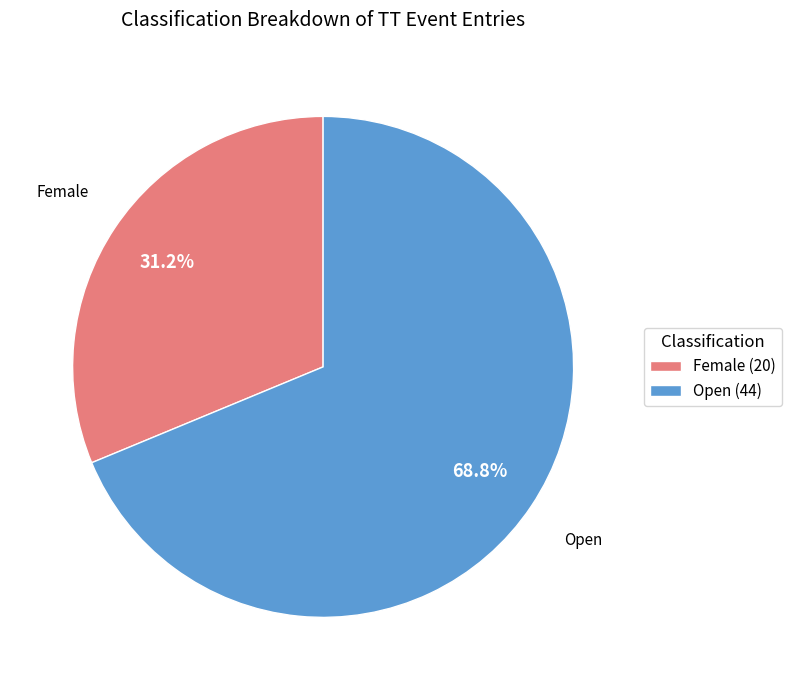

Which category accounts for the majority?

Open